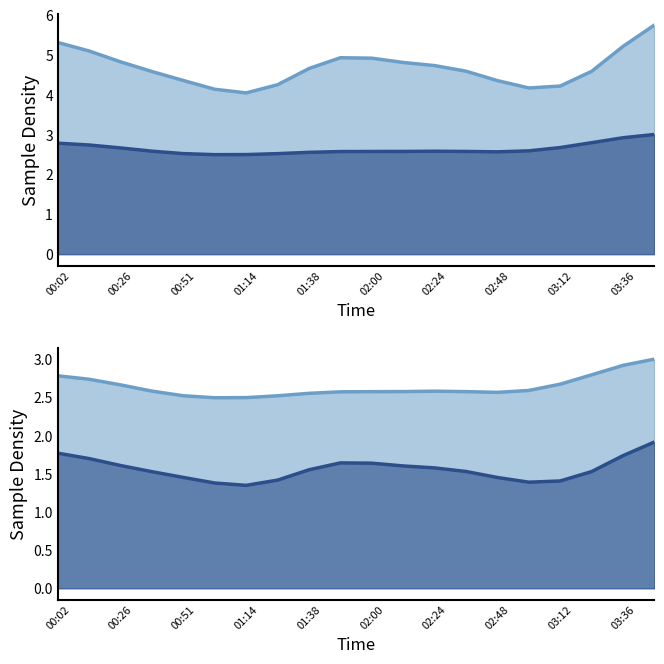

List the series in order of their peak value, highest first.

SDS_P1, SDS_P2